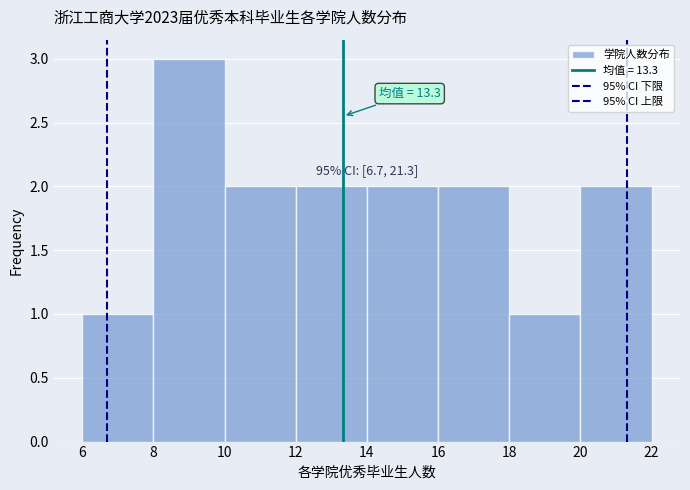

Which range on the x-axis has the tallest bar?

8 to 10